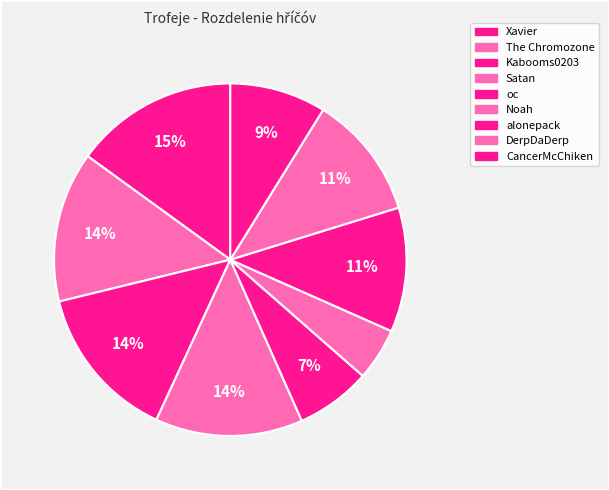

Is it true that DerpDaDerp is 18% of the pie?

False